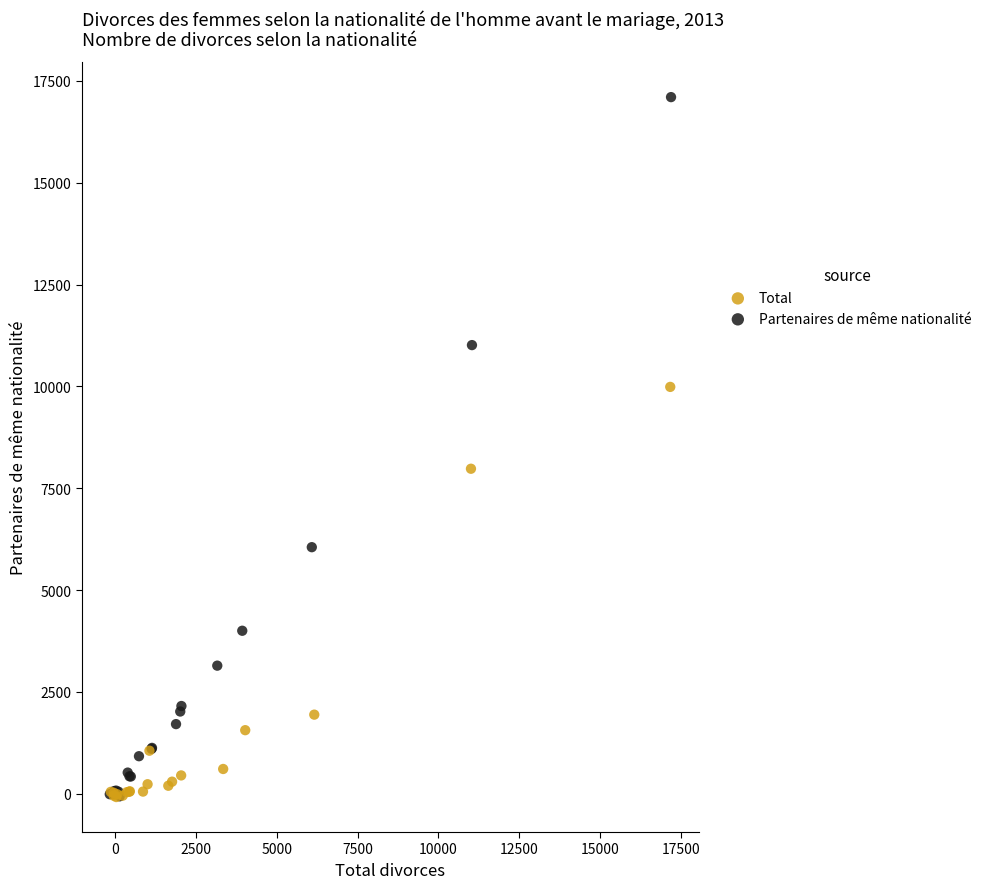

Which series has the widest spread of Y values?

Partenaires de même nationalité